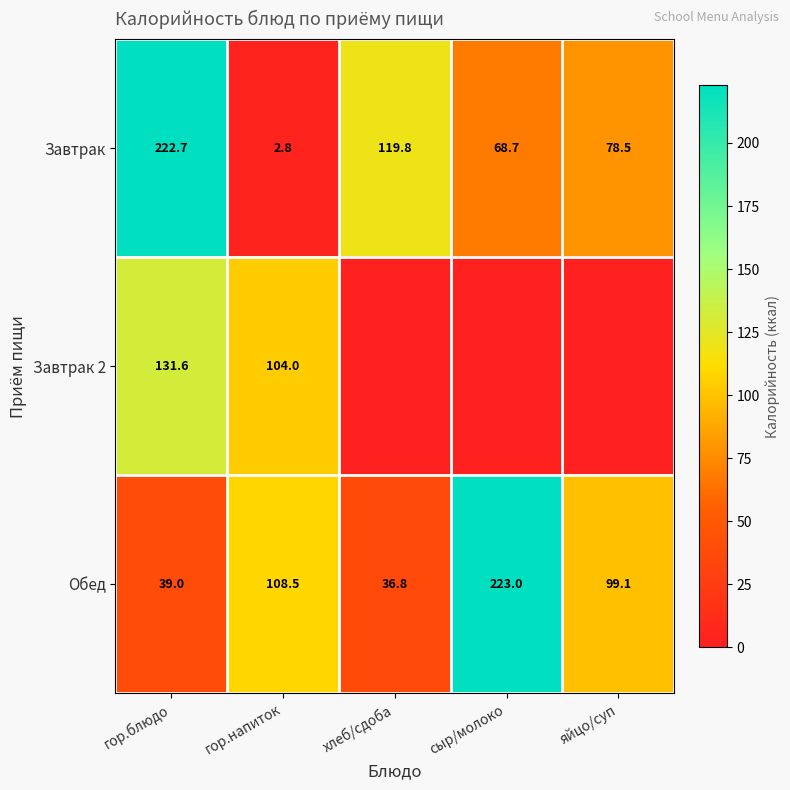

How many values in the Обед series are below 99?

2